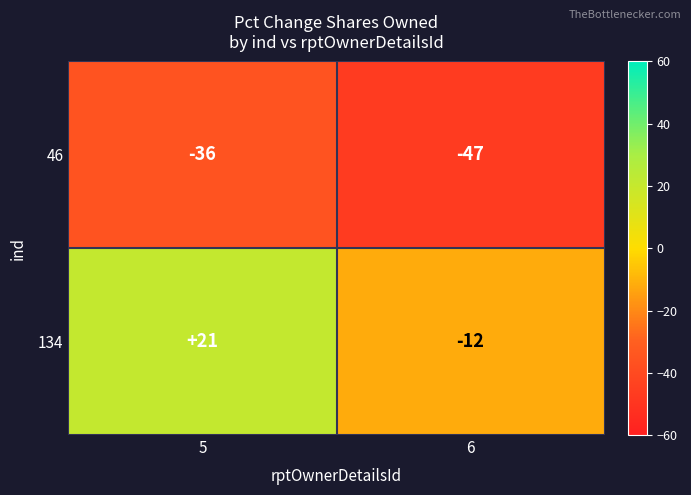

The 46 series shows -79 at 6. True or false?

False